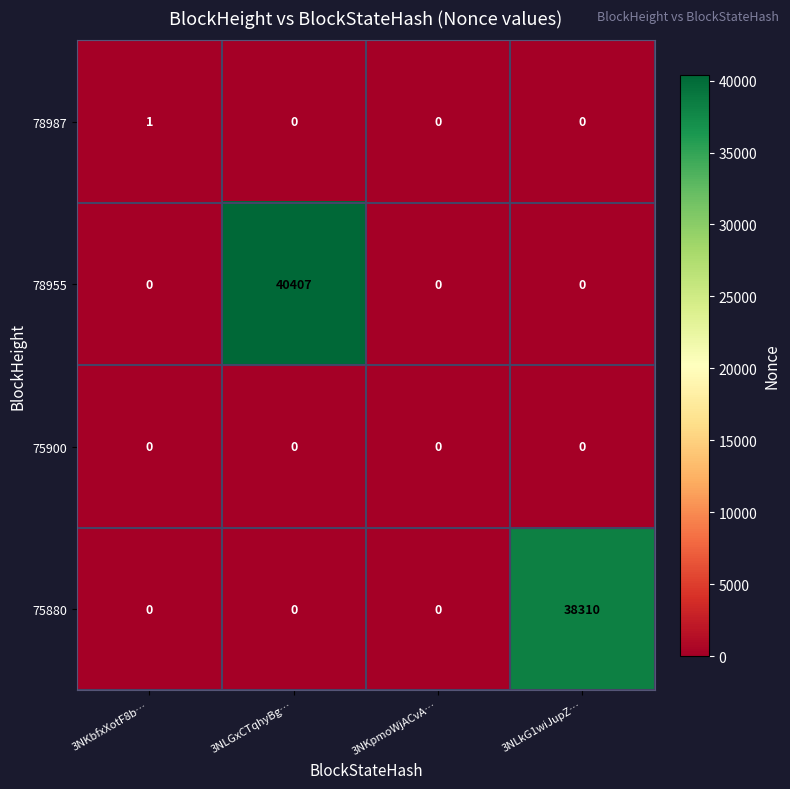

Which series has the largest range (max minus min)?

78955